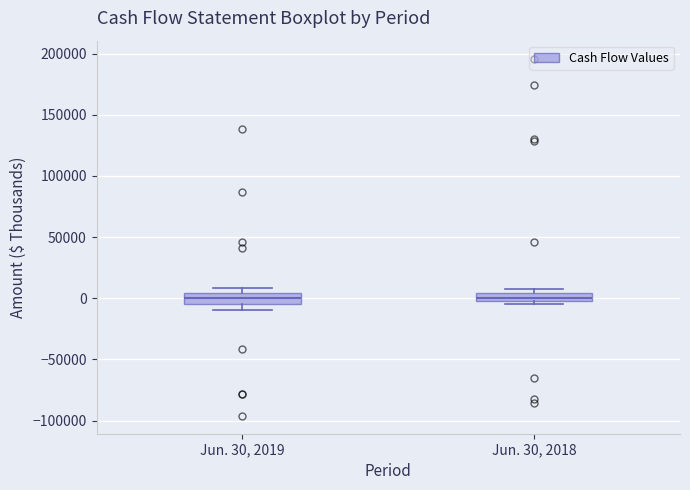

Where is the upper edge of the box for Jun. 30, 2018 on the y-axis? The values are not printed on the chart, so give them approximately, as read against the axis.

5000